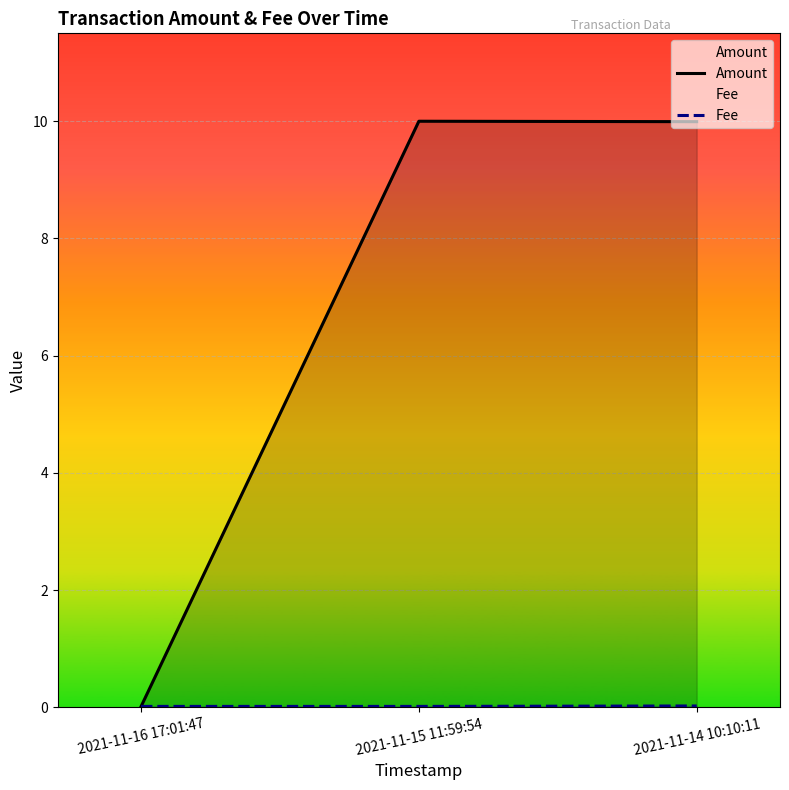

Where is Amount nearest to the value 5?

2021-11-16 17:01:47